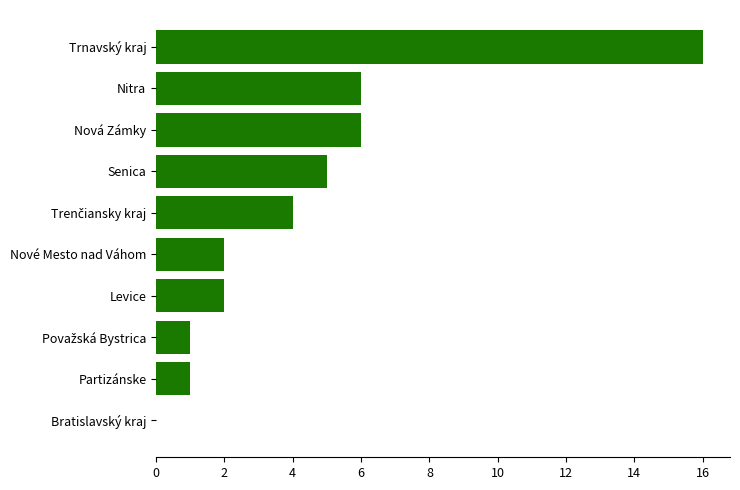

What is the greatest value displayed?

16